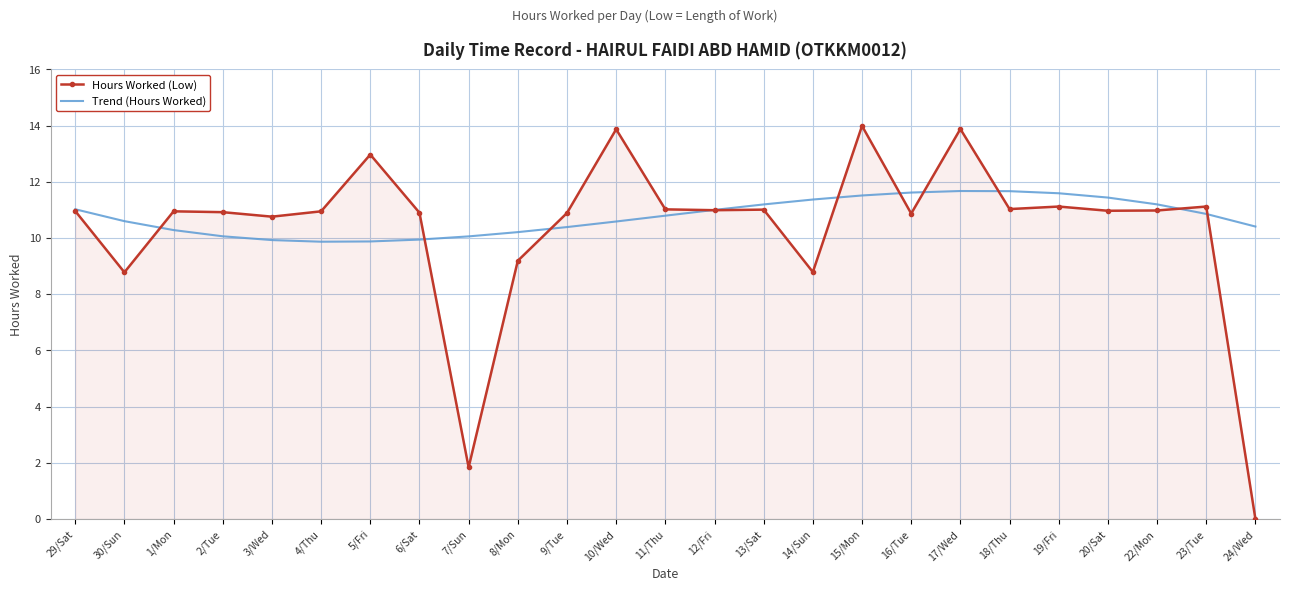

What is the greatest value displayed?

14.0